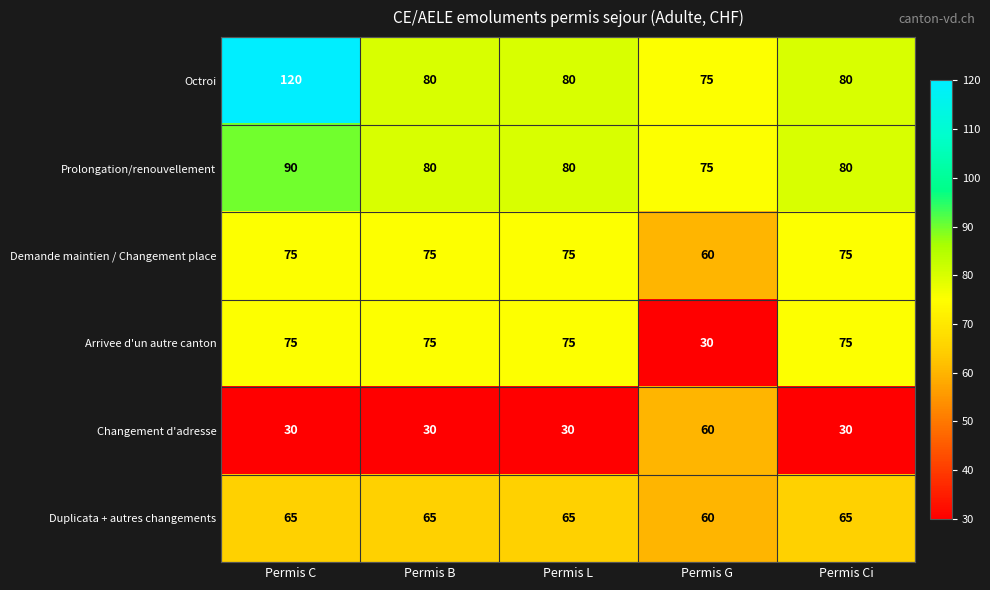

What is the maximum value shown in the chart?

120